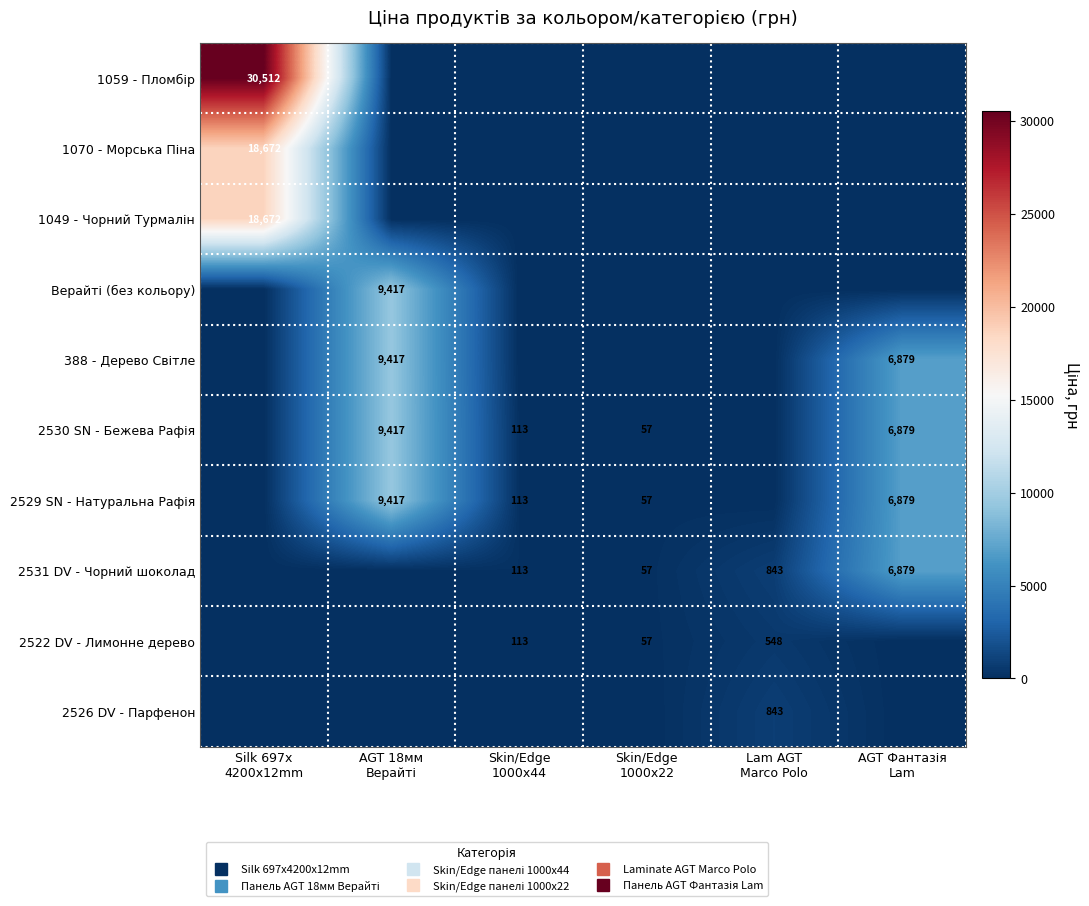

The value of 2526 DV - Парфенон at AGT 18мм Верайті is -322.6. True or false?

False